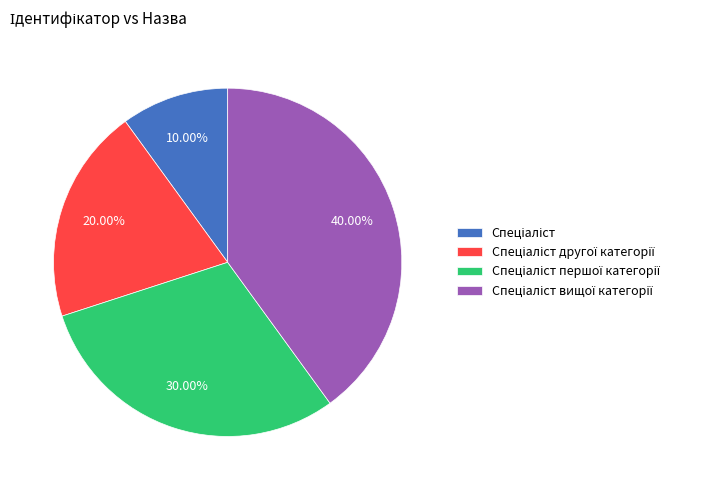

Is there a majority slice in this chart?

No